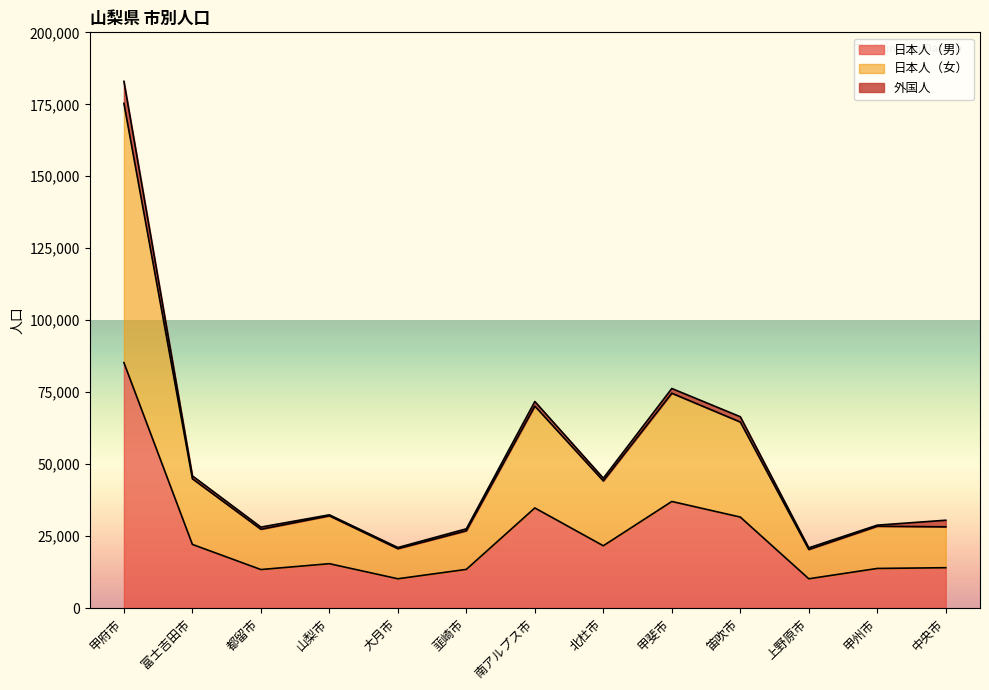

In 日本人（男）, how many points are higher than both neighbors (excluding endpoints)?

3